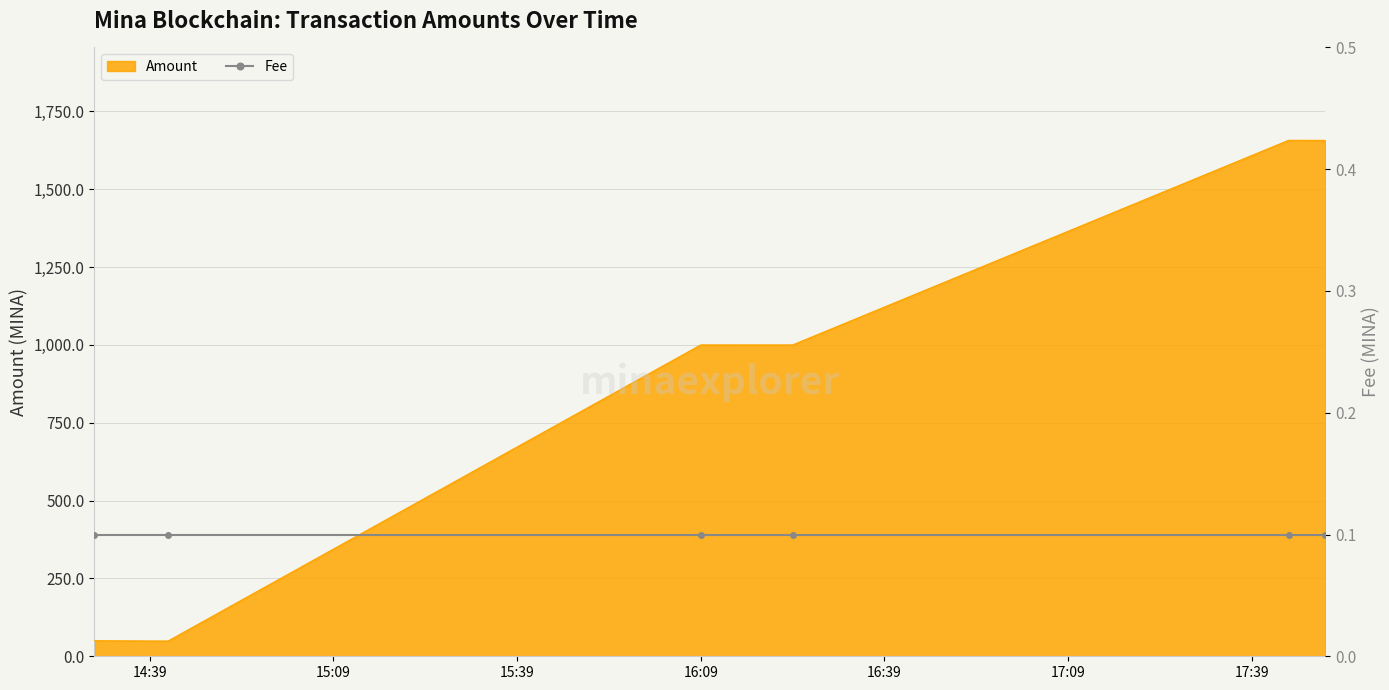

How many points are higher than both their immediate neighbors (excluding endpoints)?

2